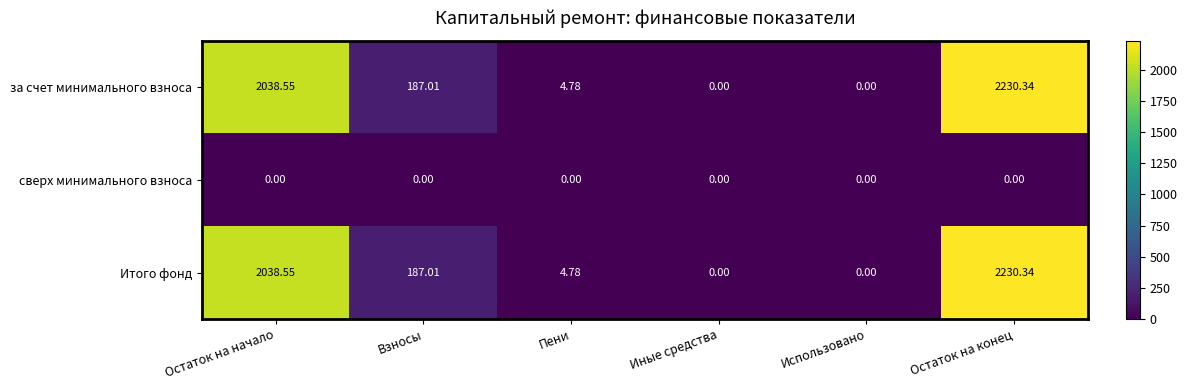

At which label does Итого фонд first exceed 187?

Остаток на начало